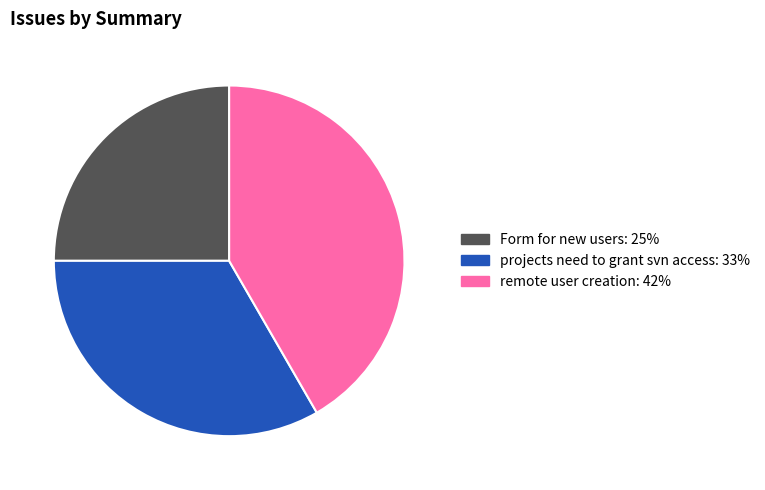

Does any single category account for the majority?

No